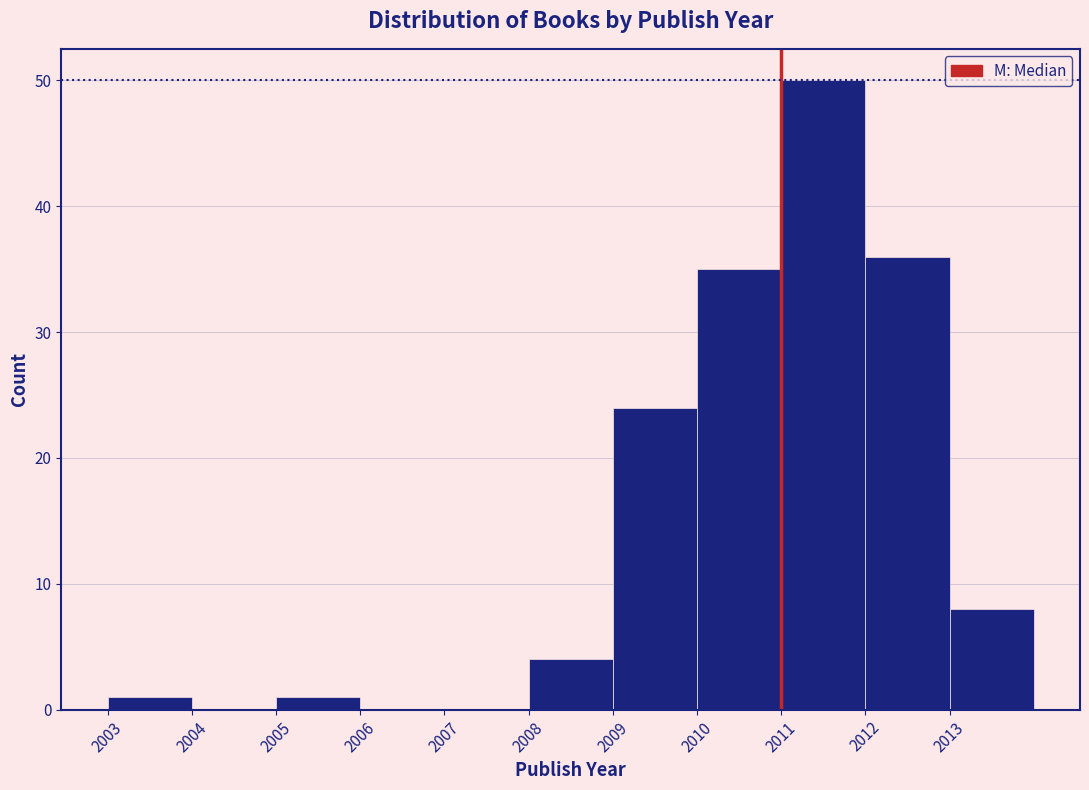

Reading left to right, transcribe this chart: for each bar, give the range it covers on the x-axis and its height. The values are not printed on the chart, so give them approximately, as read against the axis.

2003 to 2004: 1
2004 to 2005: 0
2005 to 2006: 1
2006 to 2007: 0
2007 to 2008: 0
2008 to 2009: 4
2009 to 2010: 24
2010 to 2011: 35
2011 to 2012: 50
2012 to 2013: 36
2013 to 2014: 8